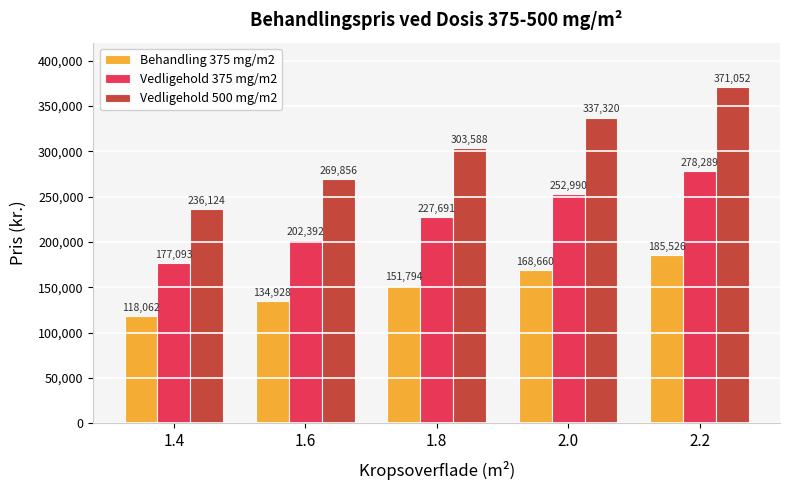

Reading left to right, transcribe all the data shown in this chart.

Behandling 375 mg/m2: 118062	134928	151794	168660	185526
Vedligehold 375 mg/m2: 177093	202392	227691	252990	278289
Vedligehold 500 mg/m2: 236124	269856	303588	337320	371052